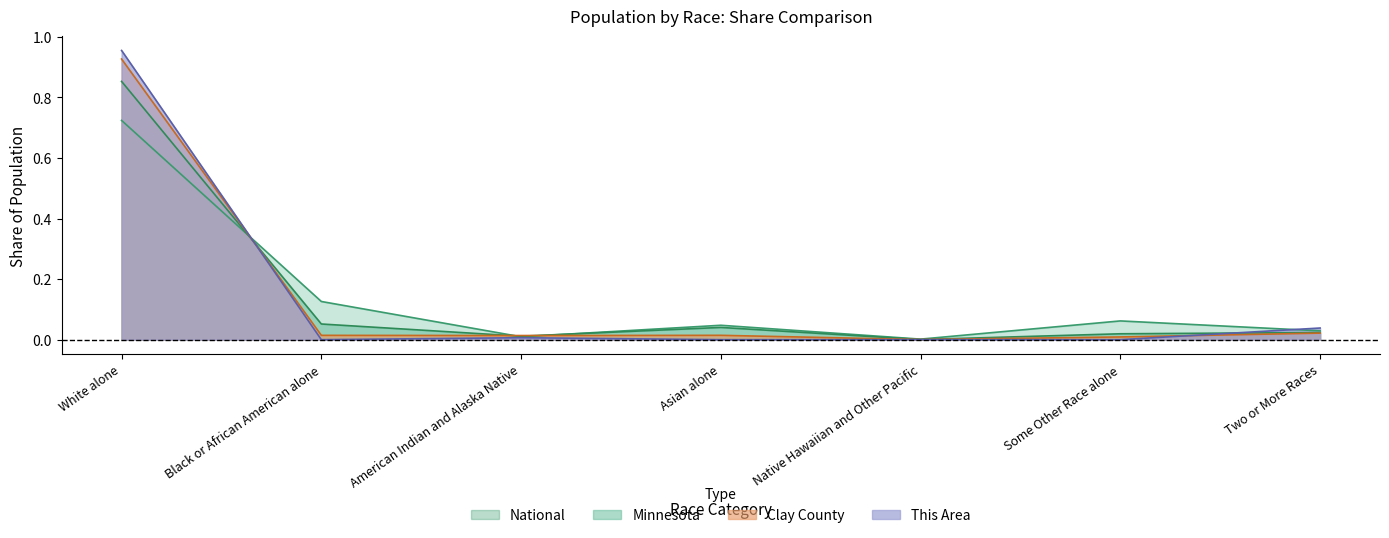

What is the average value of the Clay County series?

0.1